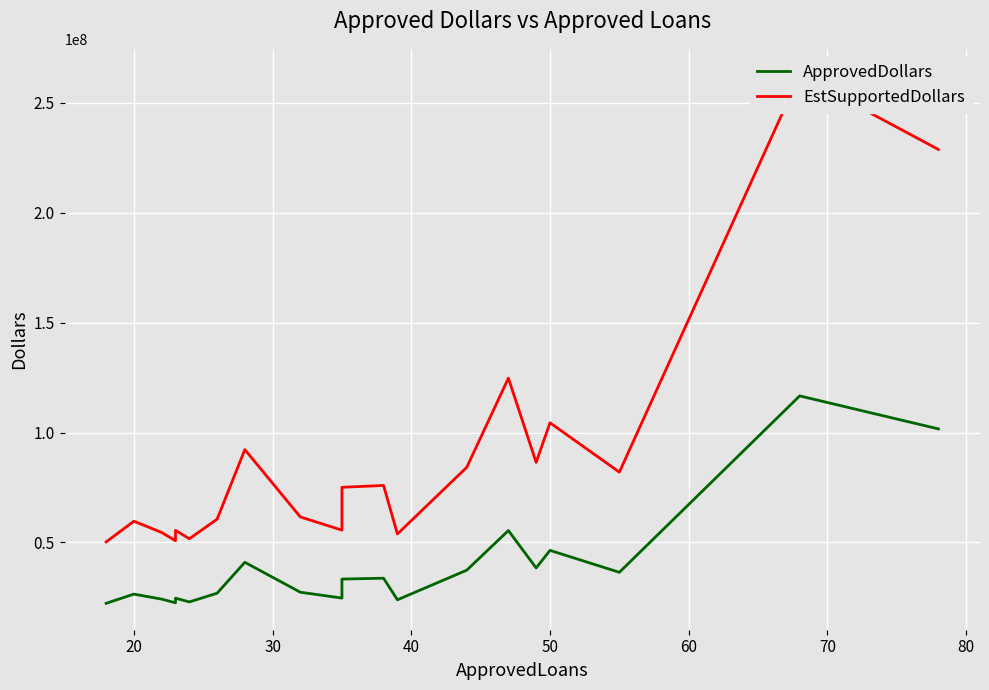

True or false: ApprovedDollars and EstSupportedDollars intersect in this chart.

False